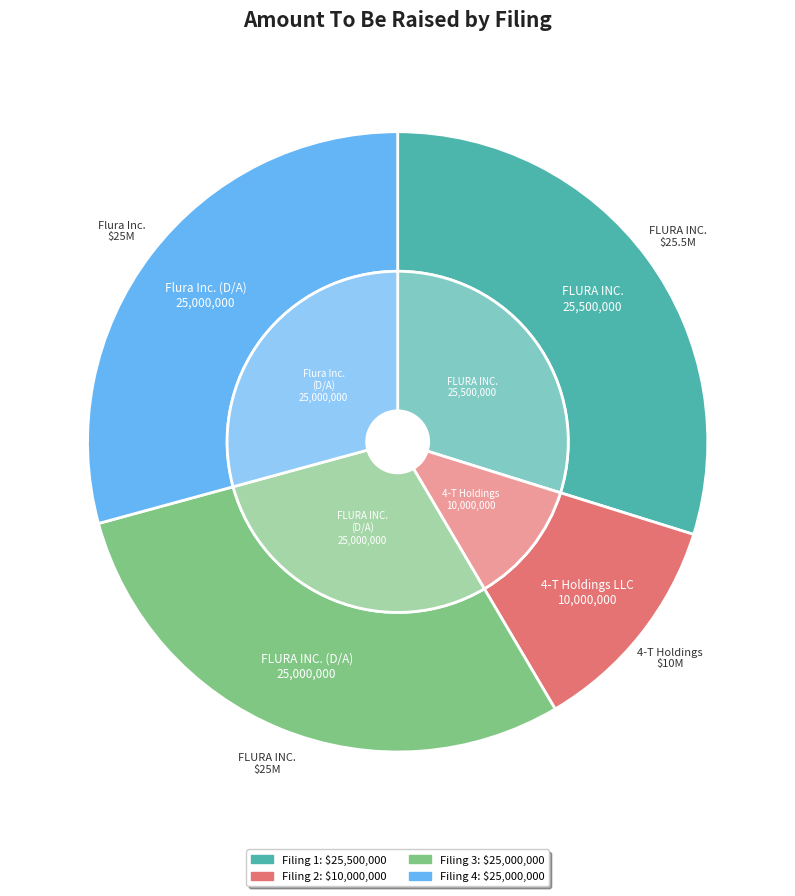

Which has a higher value, FLURA INC.
(0001778697-20-000002) or FLURA INC.
(0001778697-20-000003)?

FLURA INC.
(0001778697-20-000003)